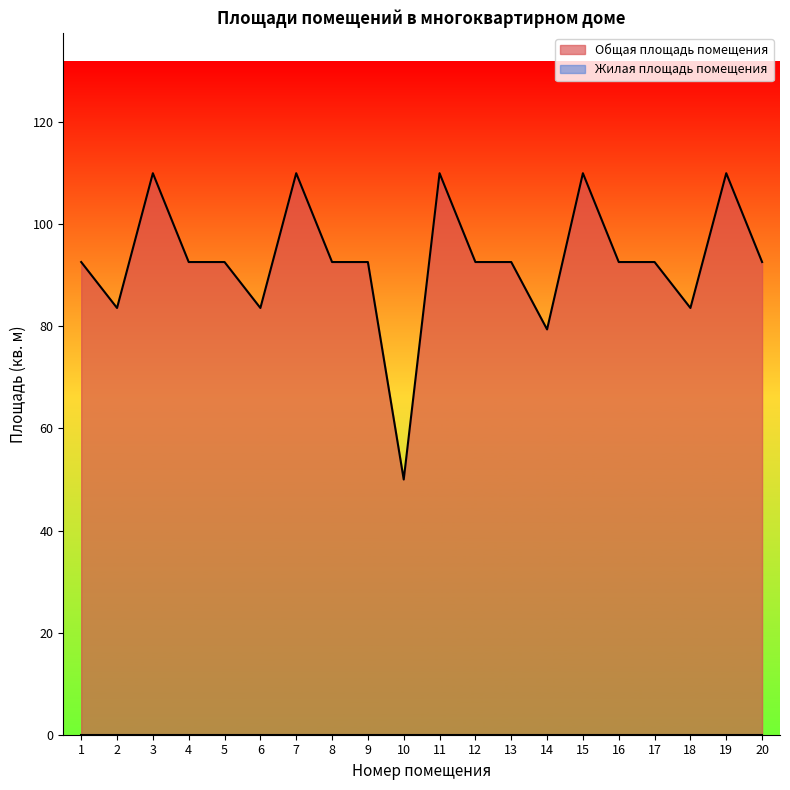

Reading left to right, extract all data points from this chart.

92.6	83.6	110.0	92.6	92.6	83.6	110.0	92.6	92.6	50.0	110.0	92.6	92.6	79.4	110.0	92.6	92.6	83.6	110.0	92.6